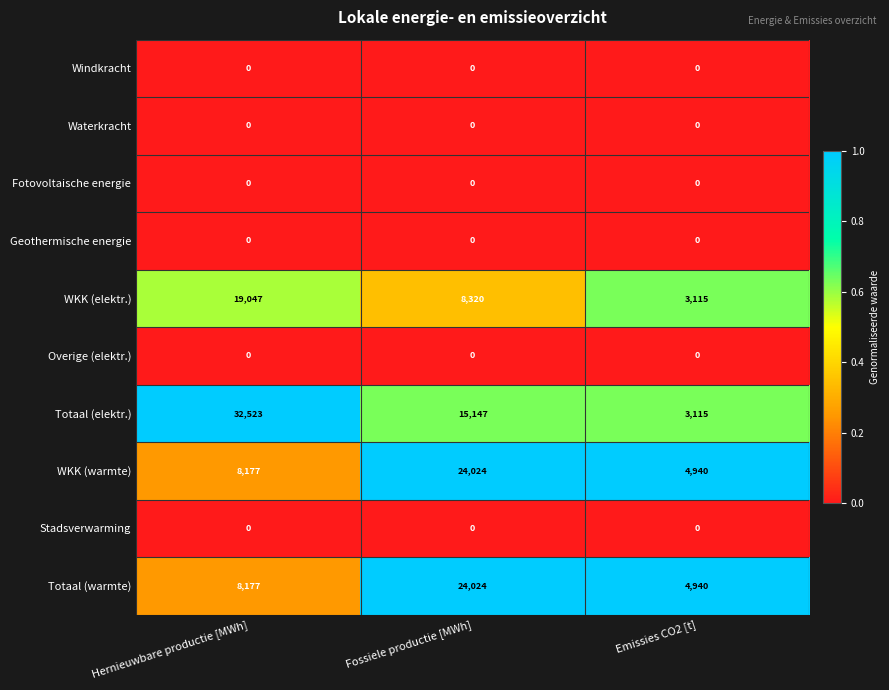

What is the difference between the highest and lowest values at Fossiele productie [MWh]?

24024